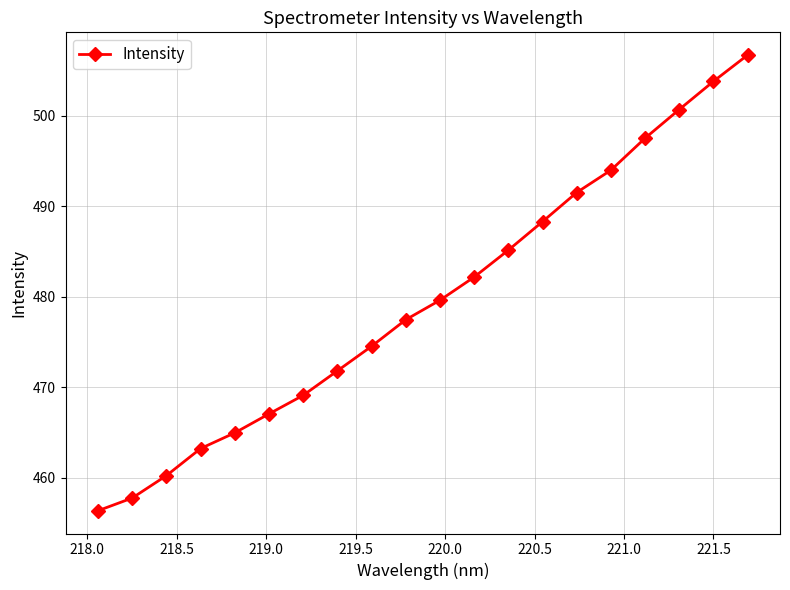

What is the sum of all values?

9592.2